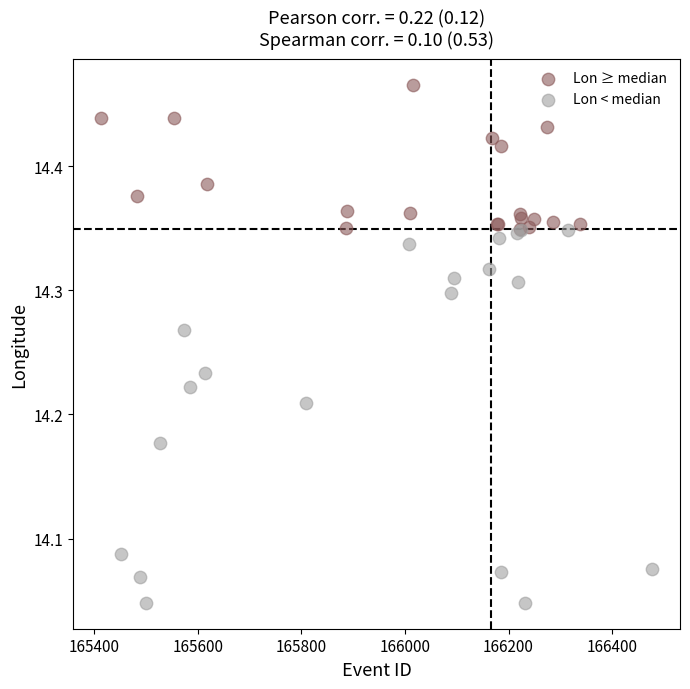

Which series has the largest Y range (max minus min)?

Lon < median